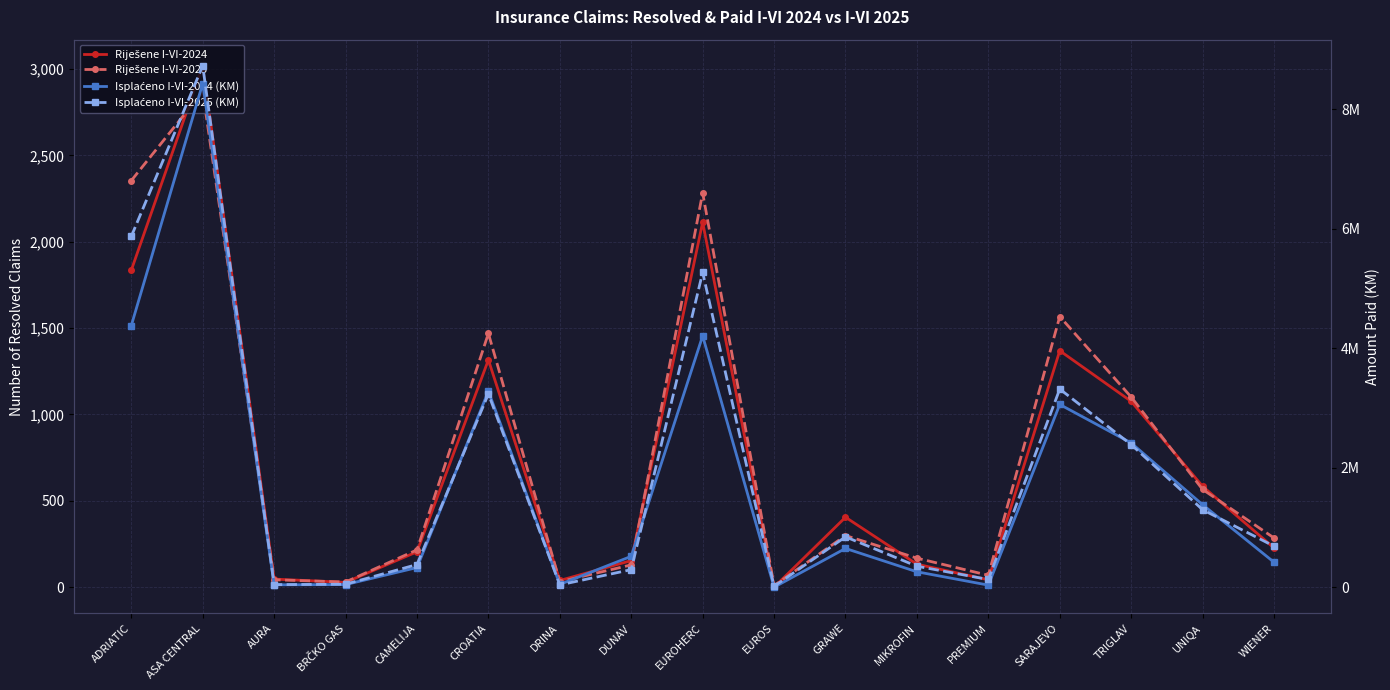

Where is Isplaćeno I-VI-2025 (KM) nearest to the value 4371499?

EUROHERC